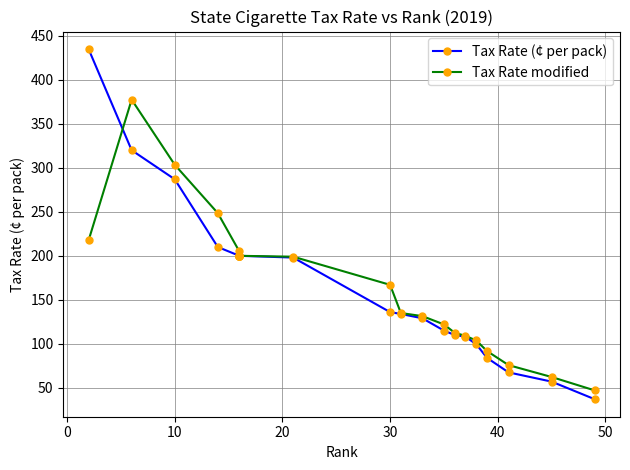

Rank the series by their maximum value, from lowest to highest.

Tax Rate modified, Tax Rate (¢ per pack)